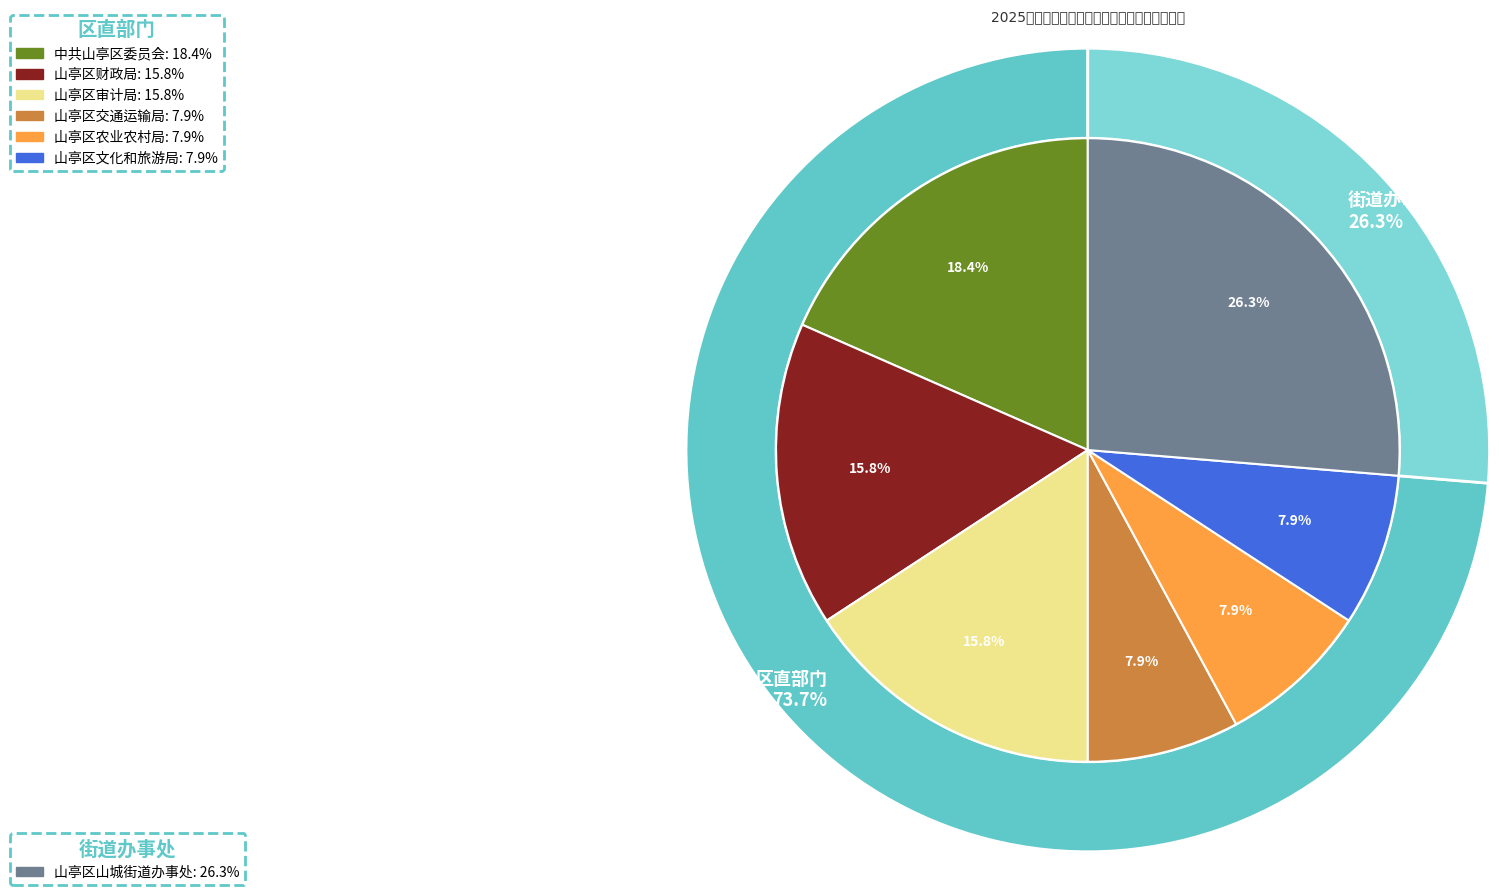

Do 山亭区财政局 and 山亭区交通运输局 together represent more than half of the pie?

No